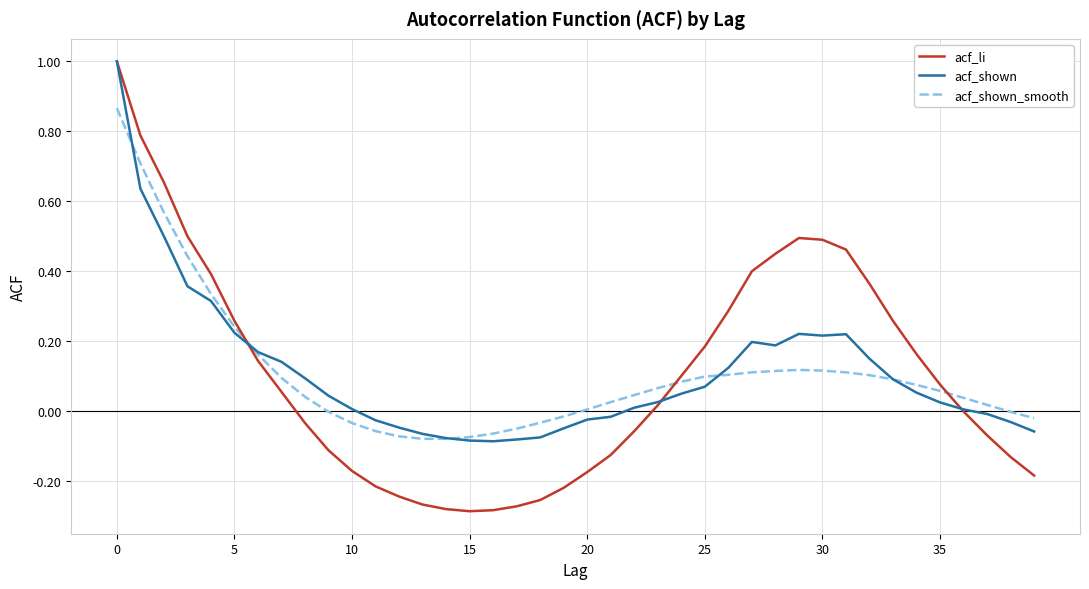

Which series has the largest range (max minus min)?

acf_li